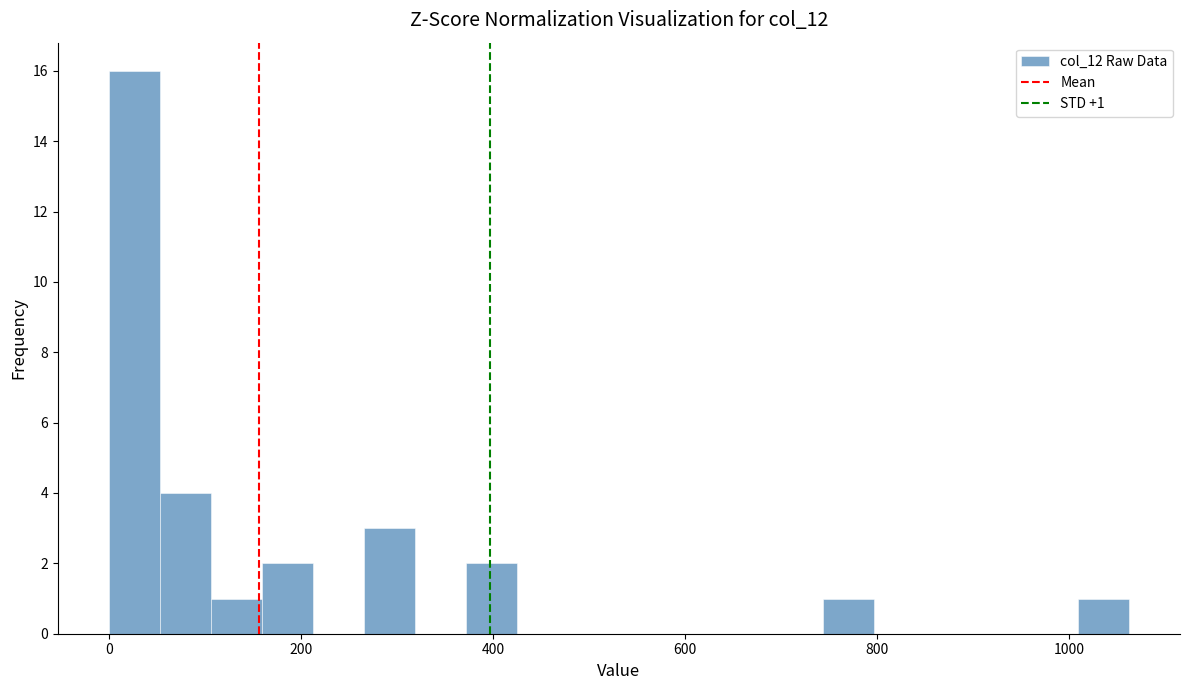

Read against the x-axis, roughly where is the centre of the tallest bar?

20